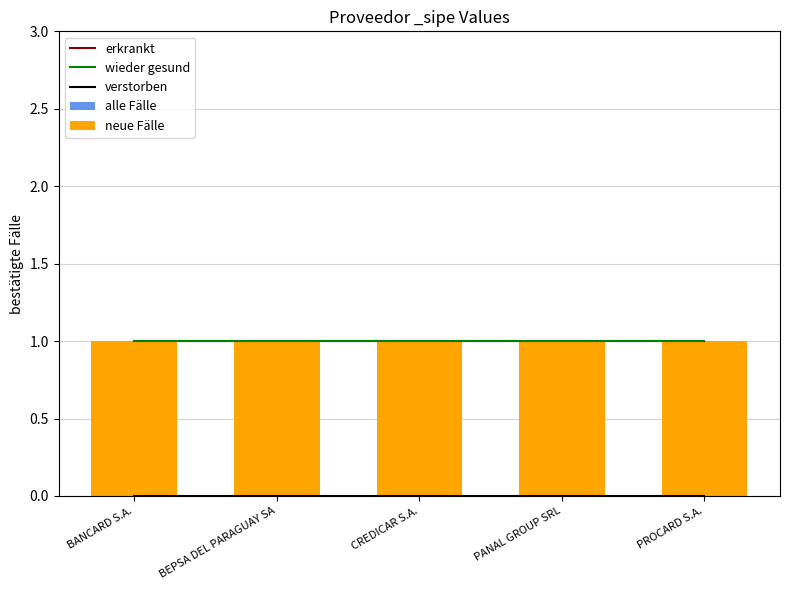

The alle Fälle series shows 0 at PANAL GROUP SRL. True or false?

False